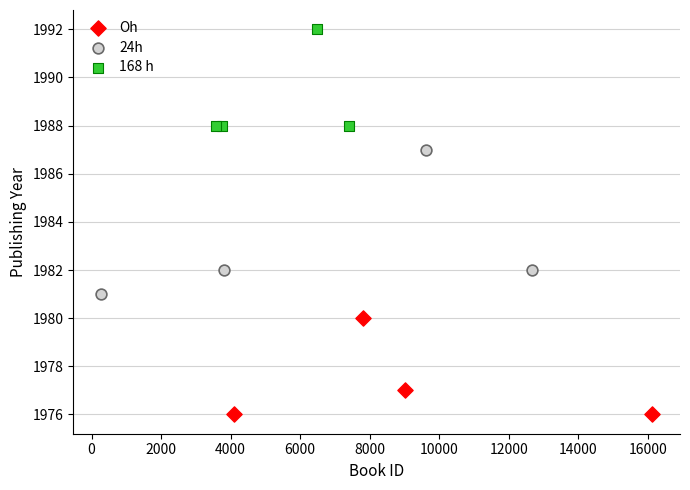

Which series contains the lowest Y value?

Oh